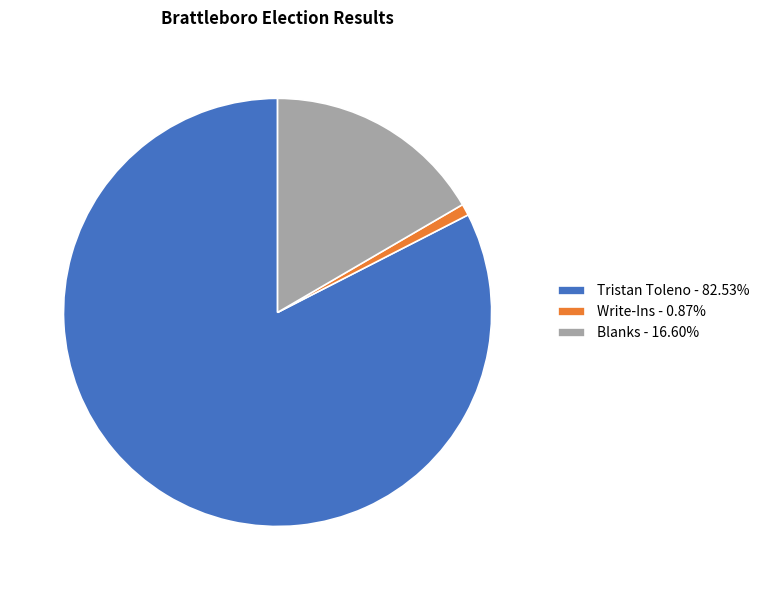

Is it true that Blanks is 17% of the pie?

True